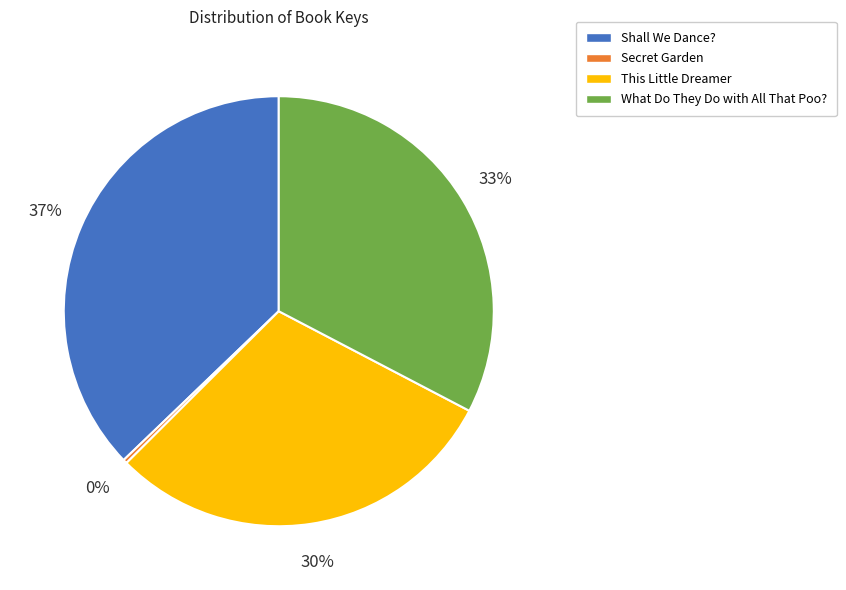

To the nearest percent, what percentage of the pie is Shall We Dance??

37%